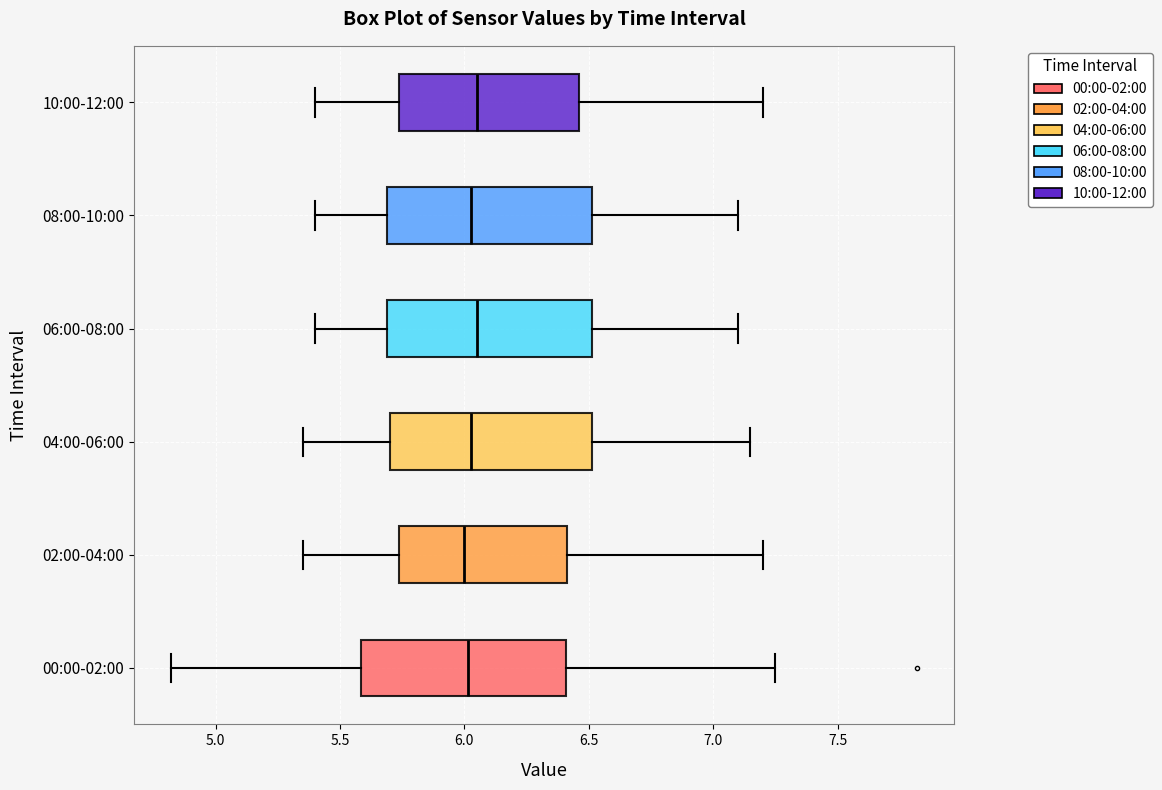

Reading bottom to top, read every box against the x-axis: the position of its median line, the range the box covers, and the ends of its whiskers. The values are not printed on the chart, so give them approximately, as read against the axis.

00:00-02:00: median 6.00, box 5.60 to 6.40, whiskers 4.80 to 7.25
02:00-04:00: median 6.00, box 5.75 to 6.40, whiskers 5.35 to 7.20
04:00-06:00: median 6.05, box 5.70 to 6.50, whiskers 5.35 to 7.15
06:00-08:00: median 6.05, box 5.70 to 6.50, whiskers 5.40 to 7.10
08:00-10:00: median 6.05, box 5.70 to 6.50, whiskers 5.40 to 7.10
10:00-12:00: median 6.05, box 5.75 to 6.45, whiskers 5.40 to 7.20